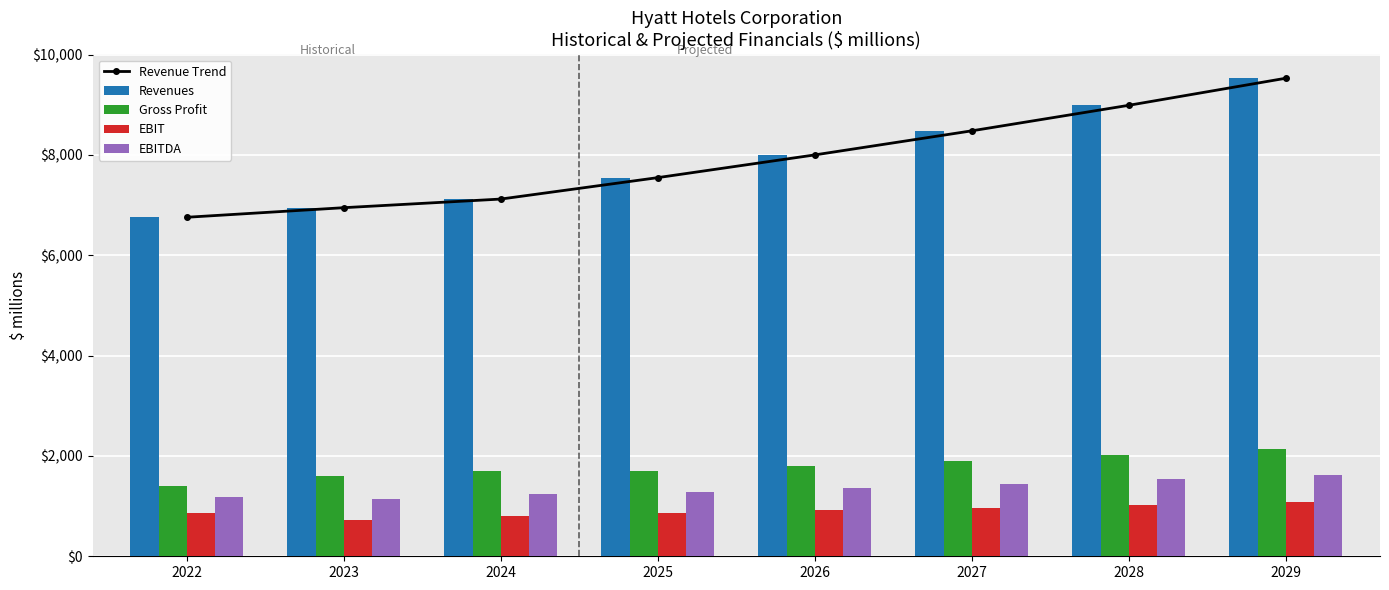

What is the approximate value of EBIT at 2025?

861.0